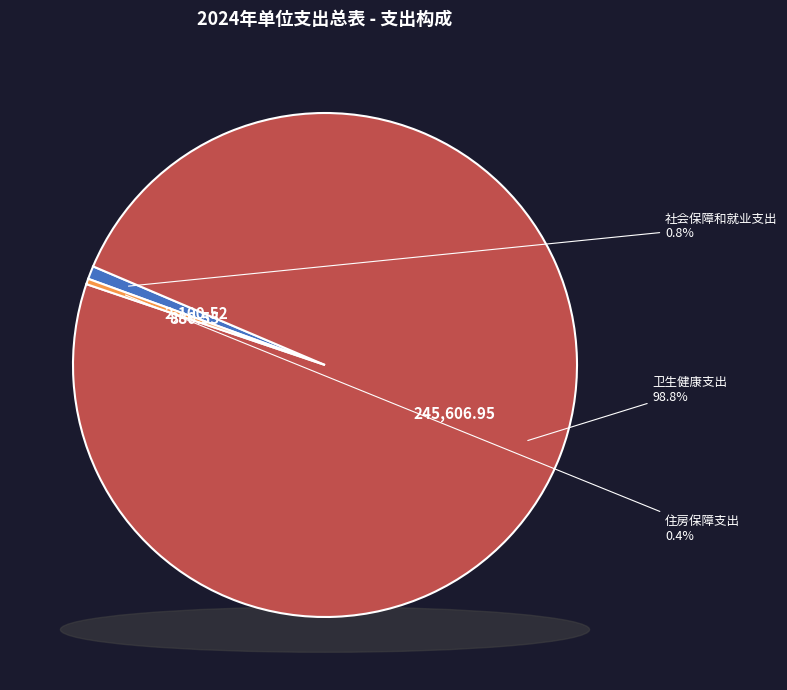

What percentage is NOT represented by 卫生健康支出?

1.2%